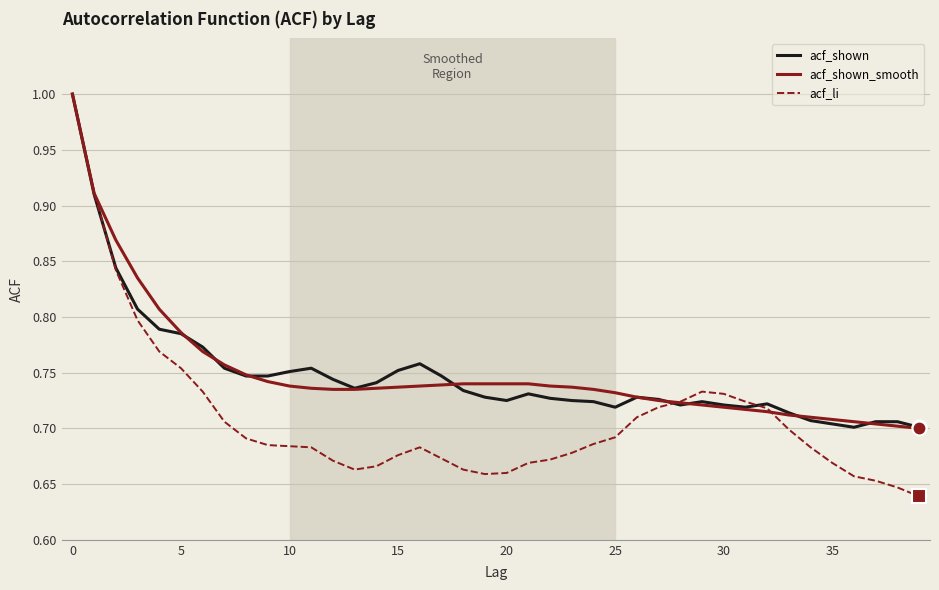

What is the maximum value shown in the chart?

1.0